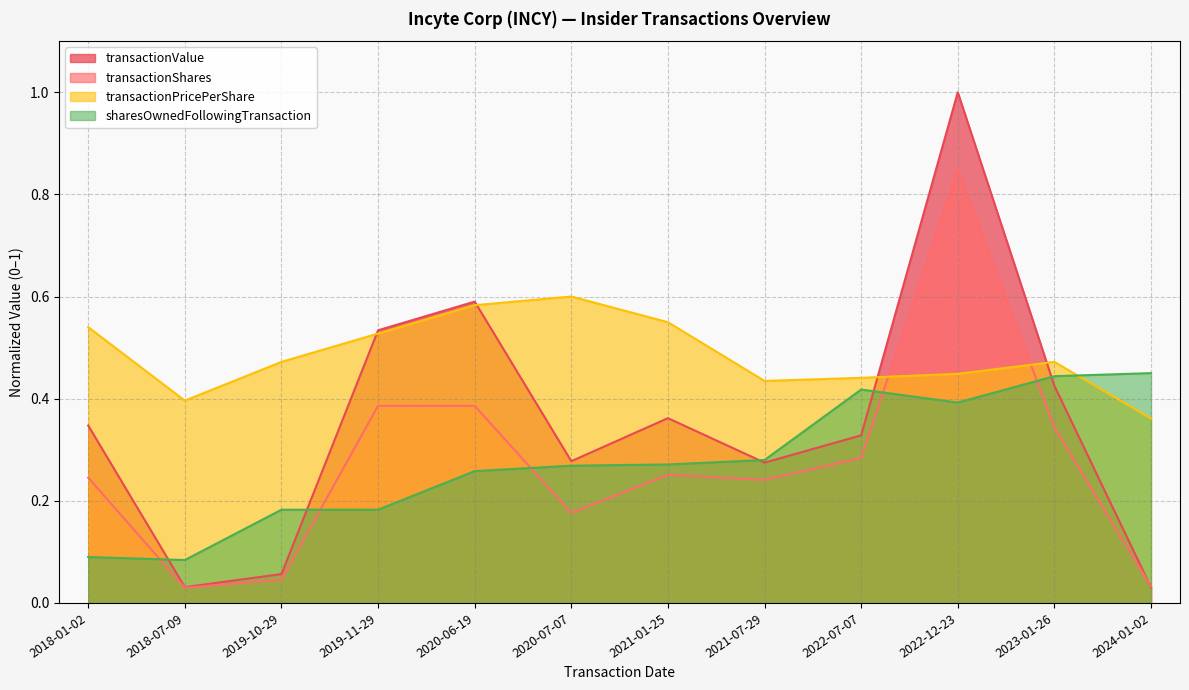

True or false: sharesOwnedFollowingTransaction has a value of 0.7 at 2024-01-02.

False